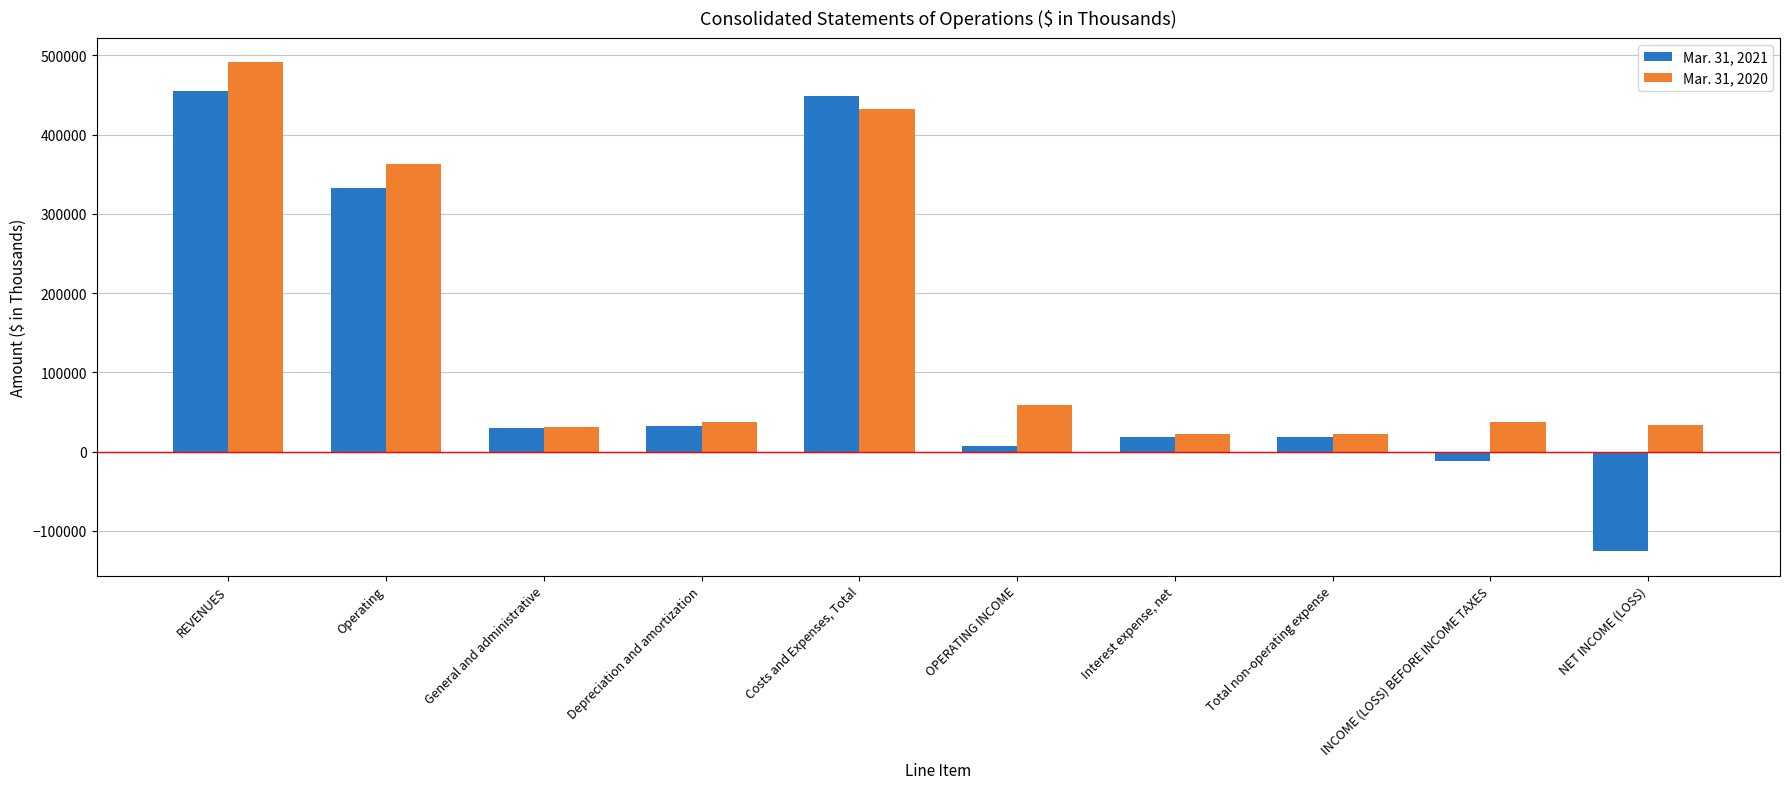

Is the value of Mar. 31, 2021 at Operating greater than the value of Mar. 31, 2020 at General and administrative?

Yes